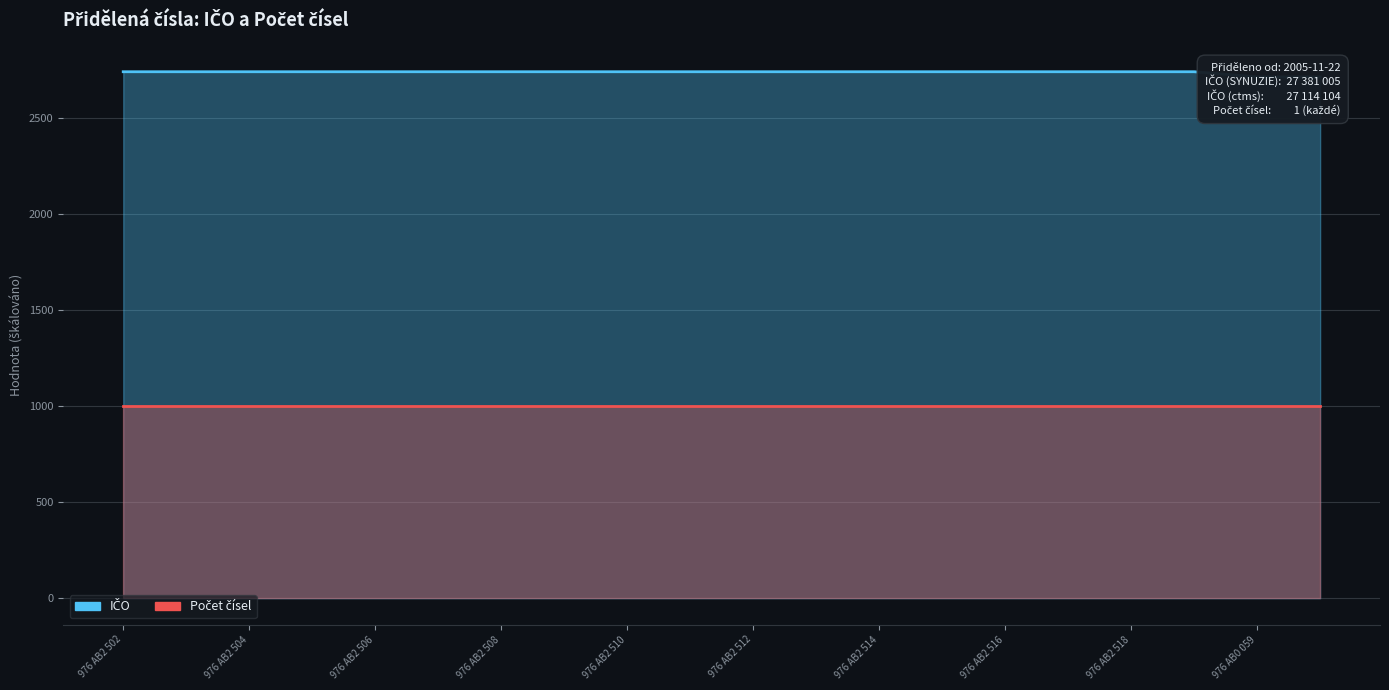

True or false: Počet čísel and IČO cross at least once.

False